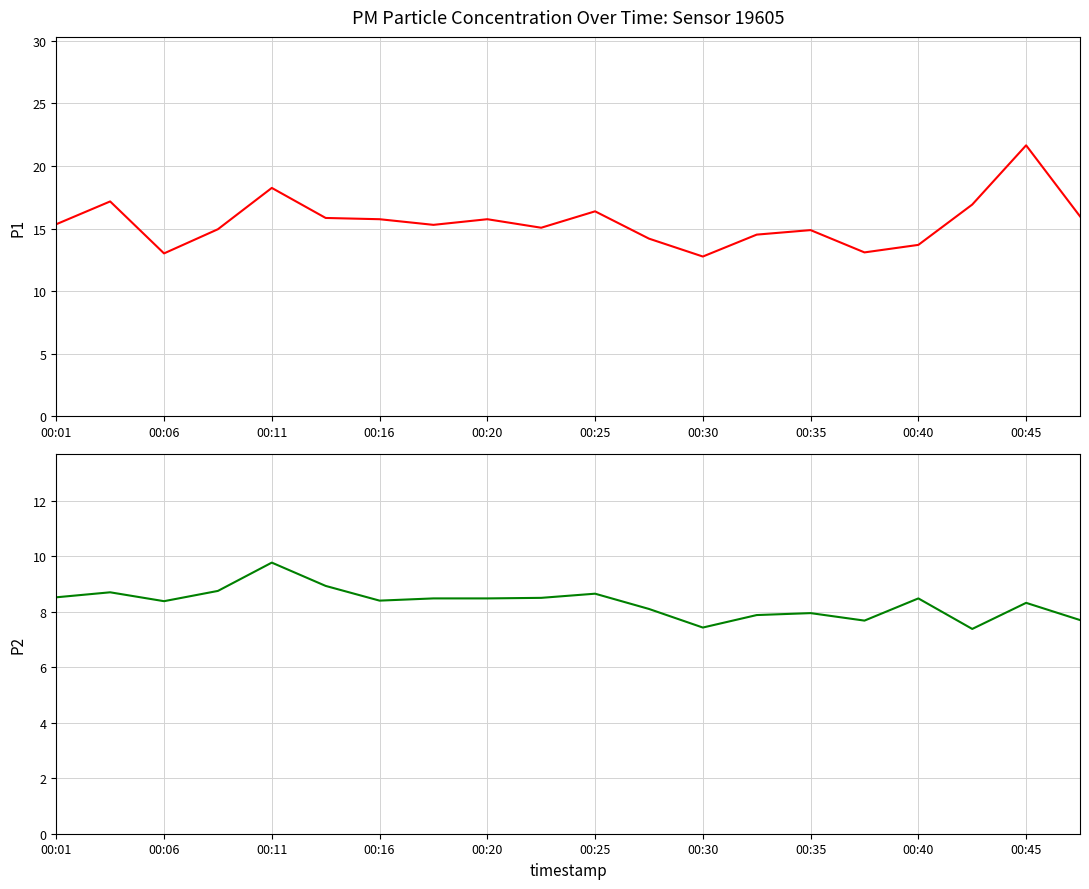

True or false: P2 and P1 intersect in this chart.

False